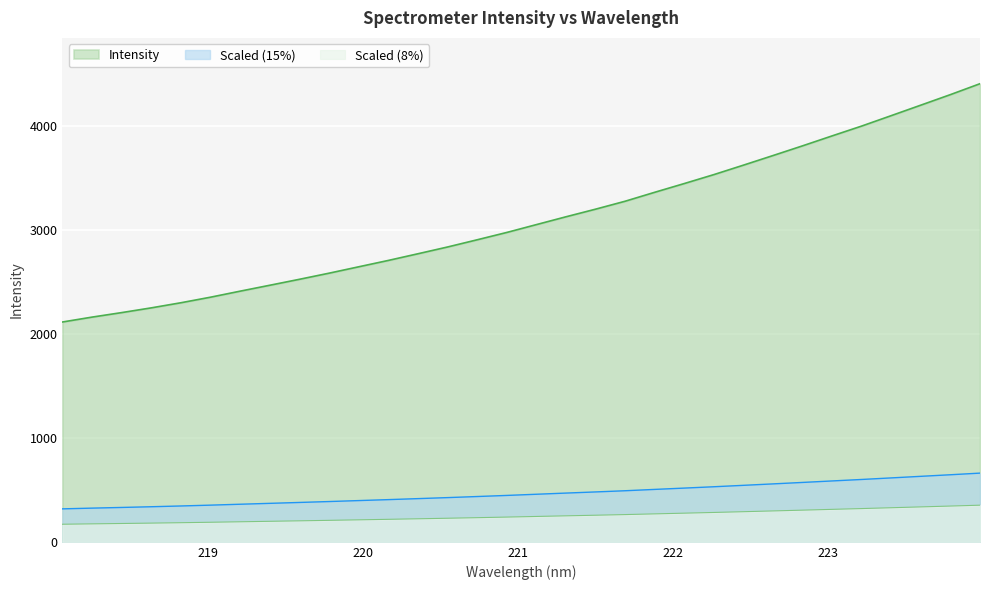

Rank the categories by value from lowest to highest.

218.0596, 218.2508, 218.442, 218.6332, 218.8244, 219.0156, 219.2067, 219.3979, 219.589, 219.7801, 219.9712, 220.1623, 220.3533, 220.5444, 220.7354, 220.9264, 221.1174, 221.3083, 221.4993, 221.6902, 221.8812, 222.0721, 222.263, 222.4538, 222.6447, 222.8355, 223.0264, 223.2172, 223.408, 223.5987, 223.7895, 223.9802